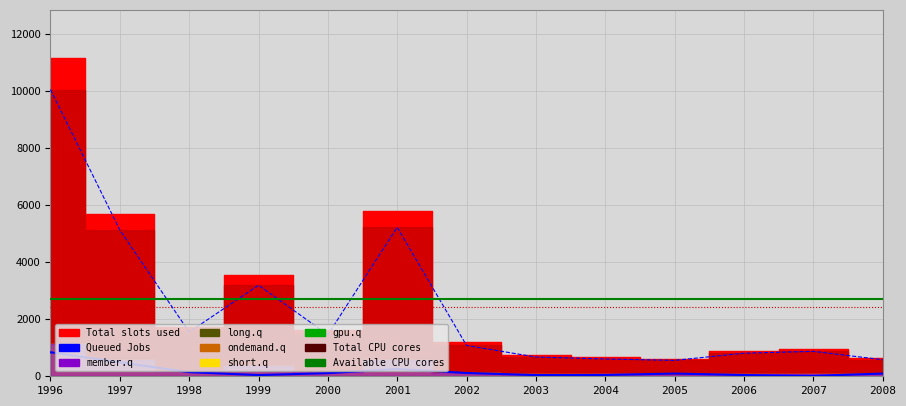

Is this an area chart (filled region under the line)?

No